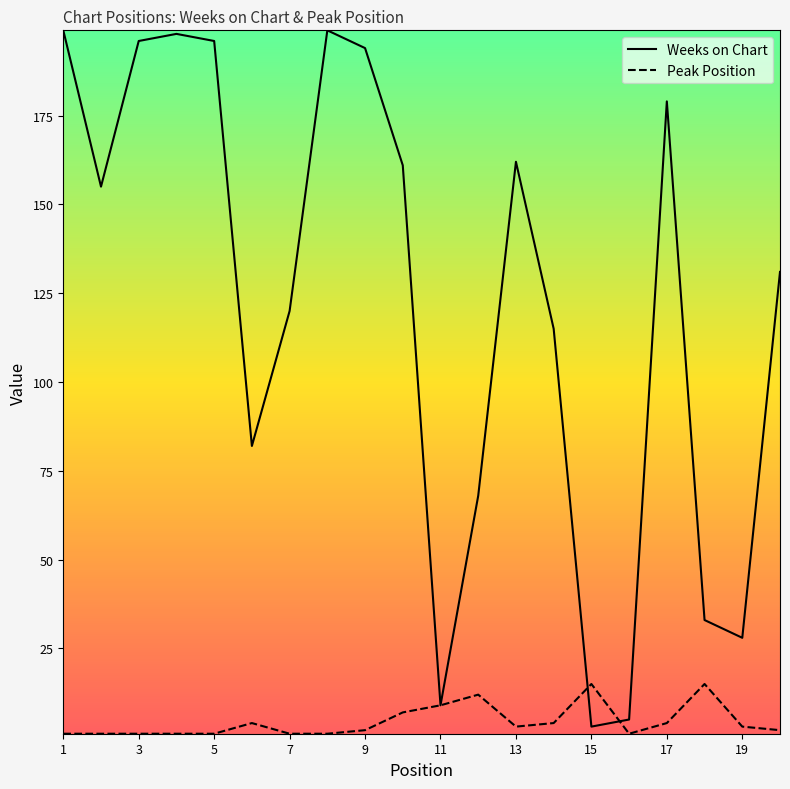

Reading left to right, transcribe all the data shown in this chart.

Weeks on Chart: 199	155	196	198	196	82	120	199	194	161	9	68	162	115	3	5	179	33	28	131
Peak Position: 1	1	1	1	1	4	1	1	2	7	9	12	3	4	15	1	4	15	3	2